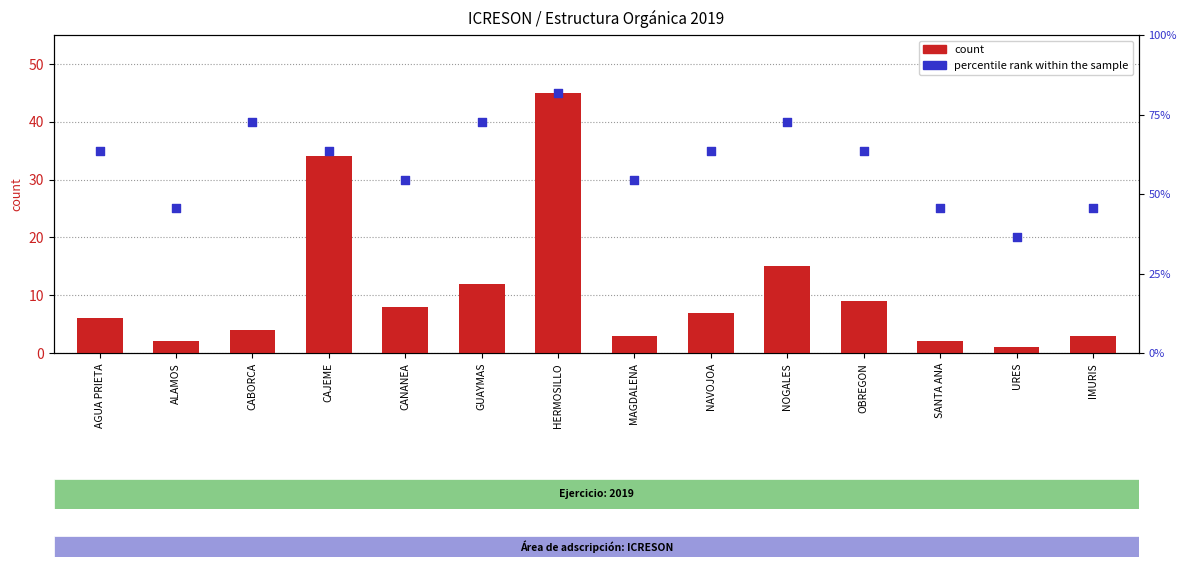

Which series has the largest Y range (max minus min)?

percentile rank within the sample